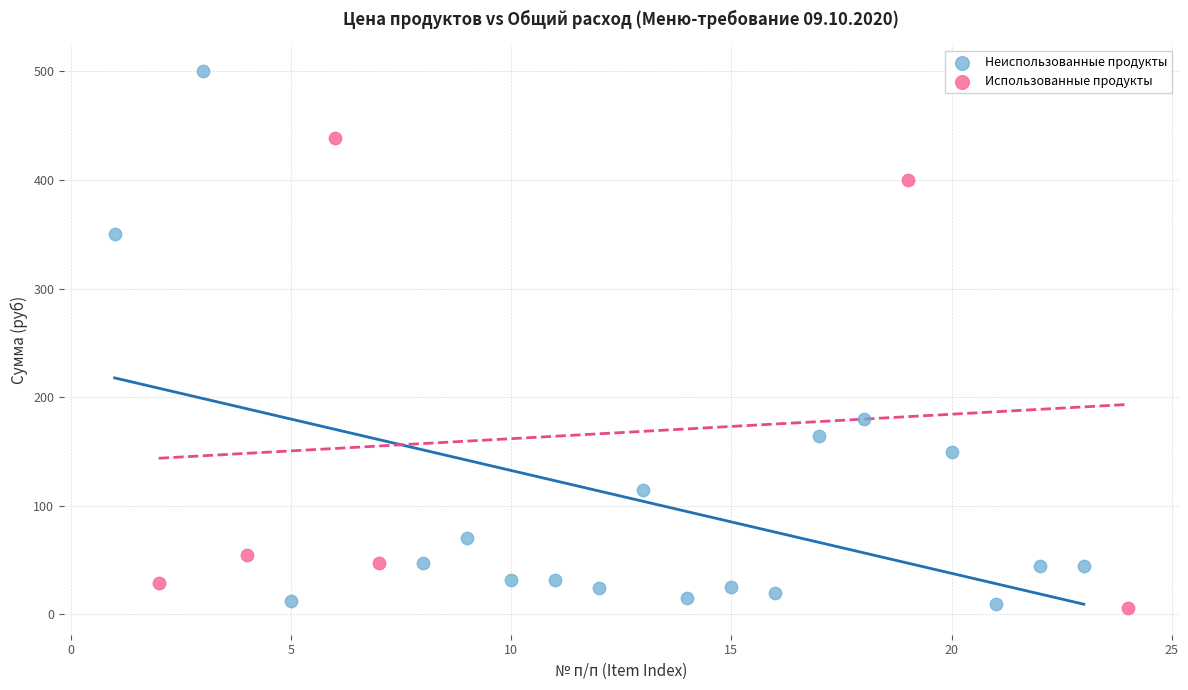

Which series has the widest spread of Y values?

Неиспользованные продукты